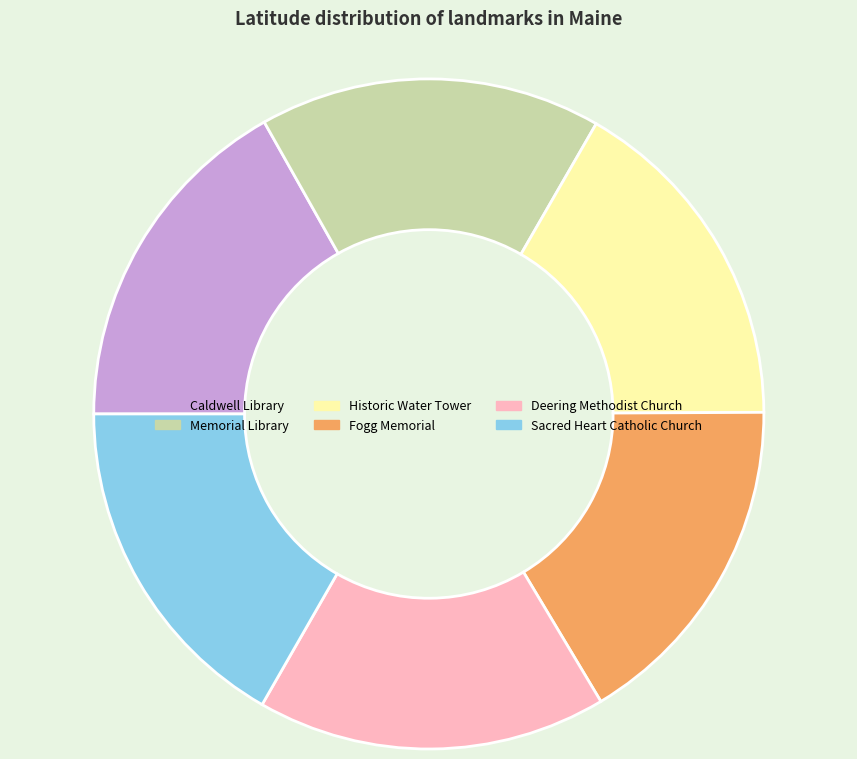

Combined, do Sacred Heart Catholic Church and Fogg Memorial account for over 50%?

No